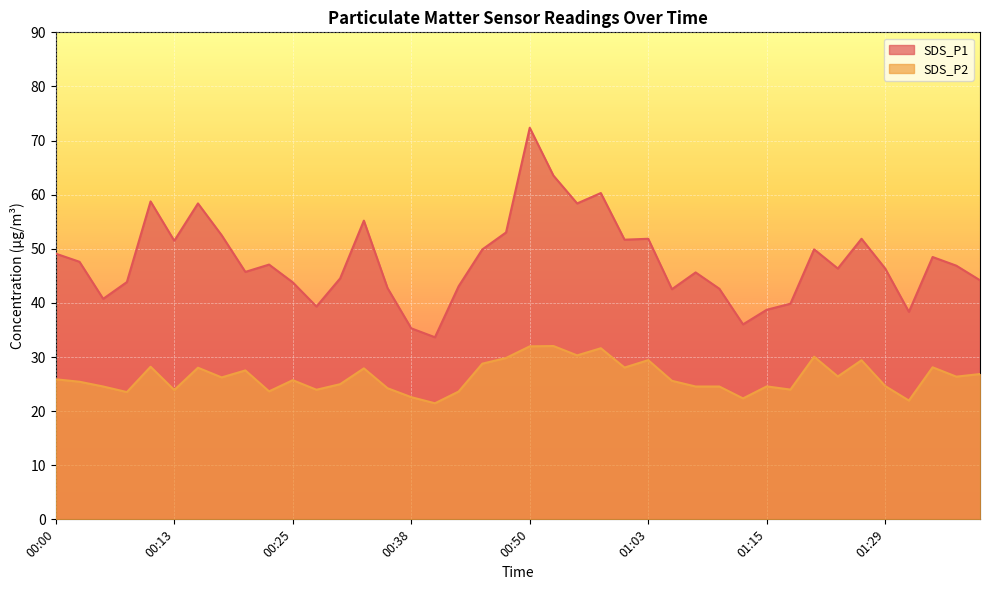

At 00:45, list the series in order from smallest to largest.

SDS_P2, SDS_P1